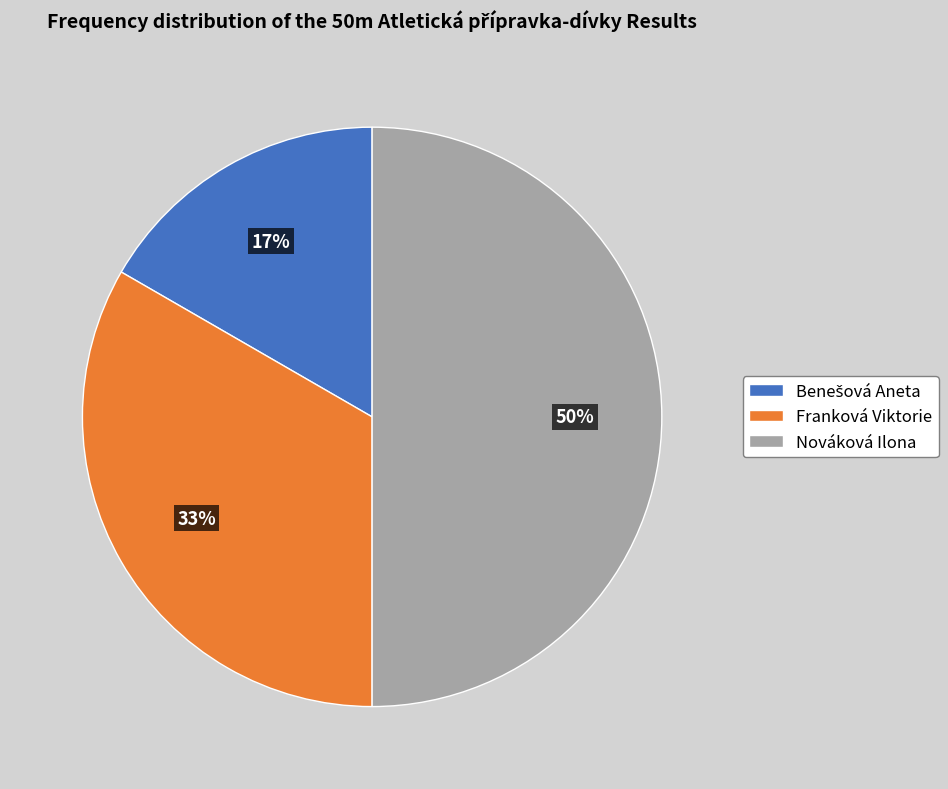

Is Franková Viktorie the majority of the pie?

No